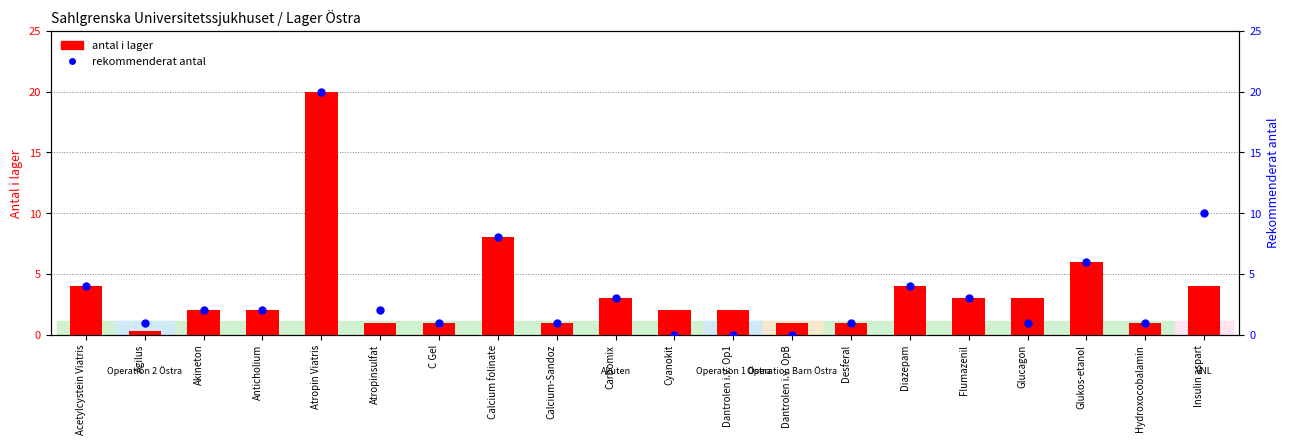

What are all the series names shown in the legend?

antal i lager, rekommenderat antal